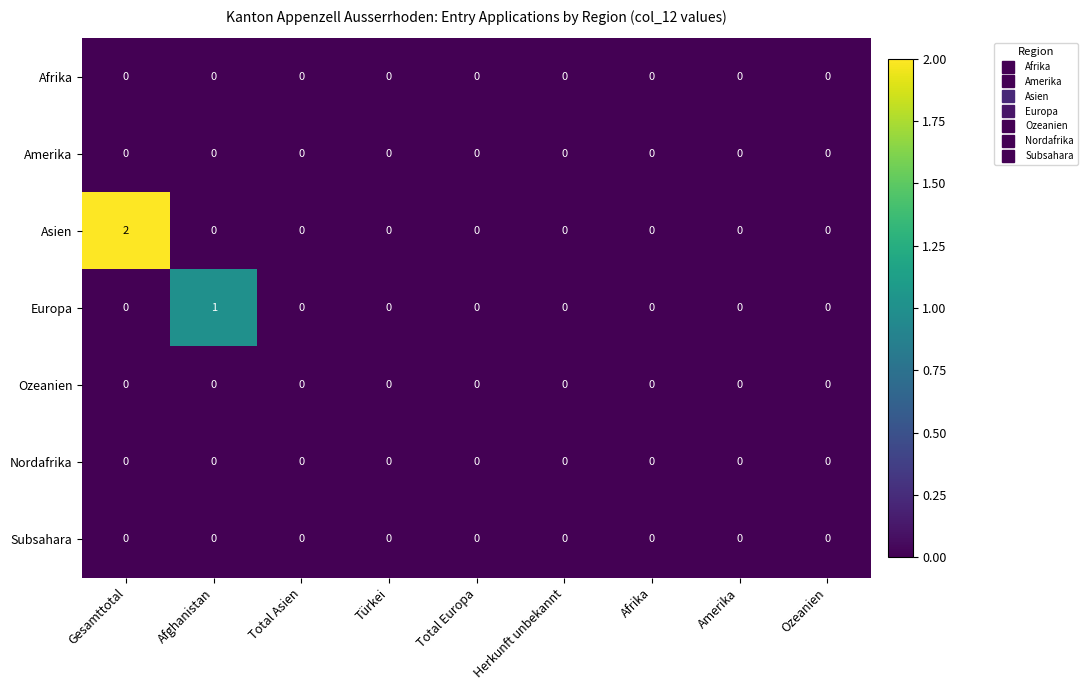

Which category has the highest value in the Europa series?

Afghanistan